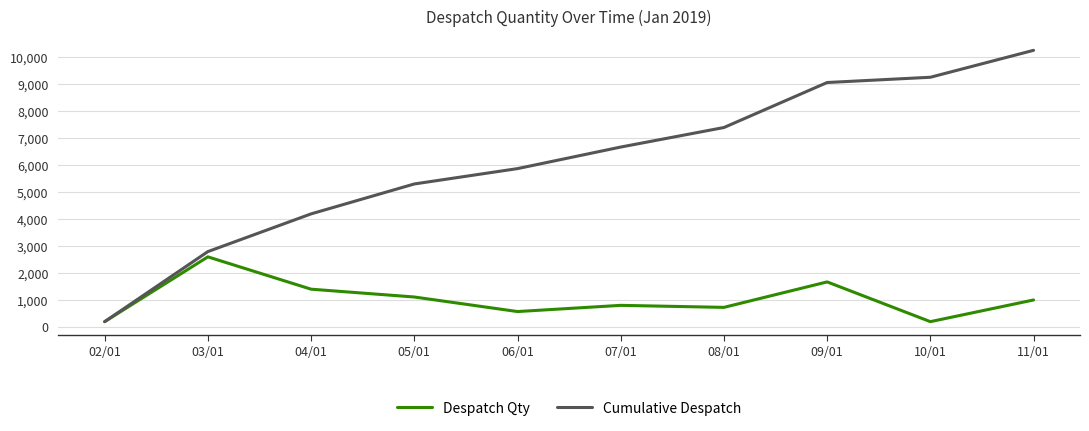

What is the maximum value for Despatch Qty?

2600